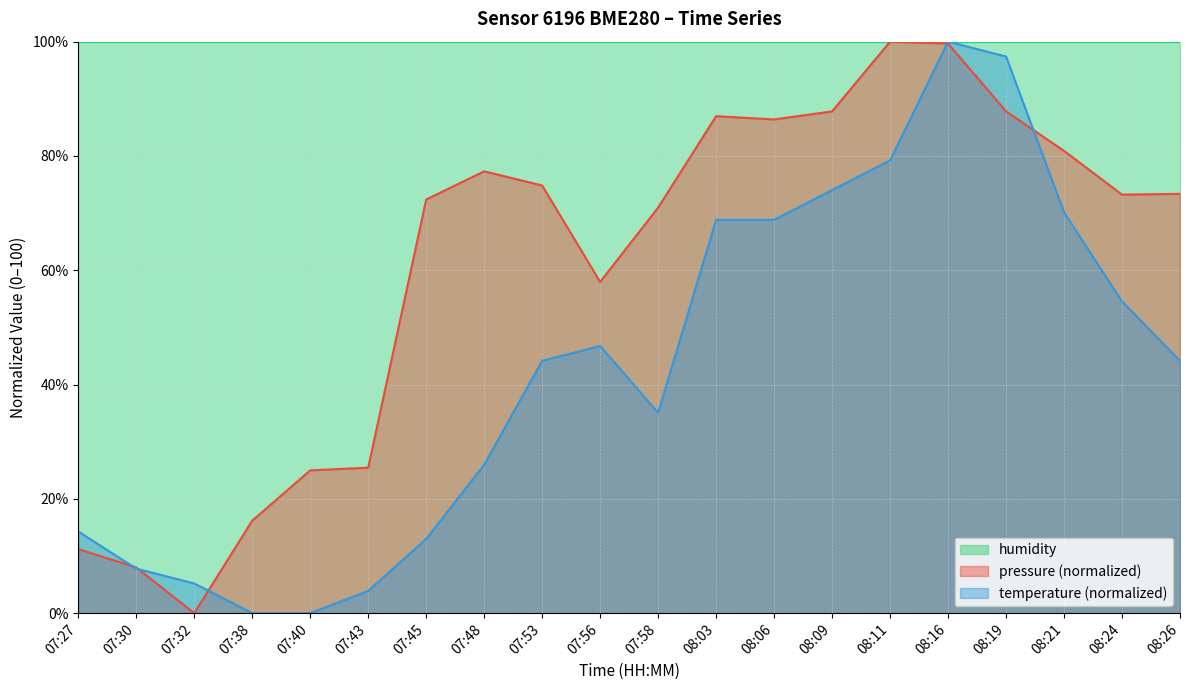

What are all the series names shown in the legend?

humidity, pressure (normalized), temperature (normalized)